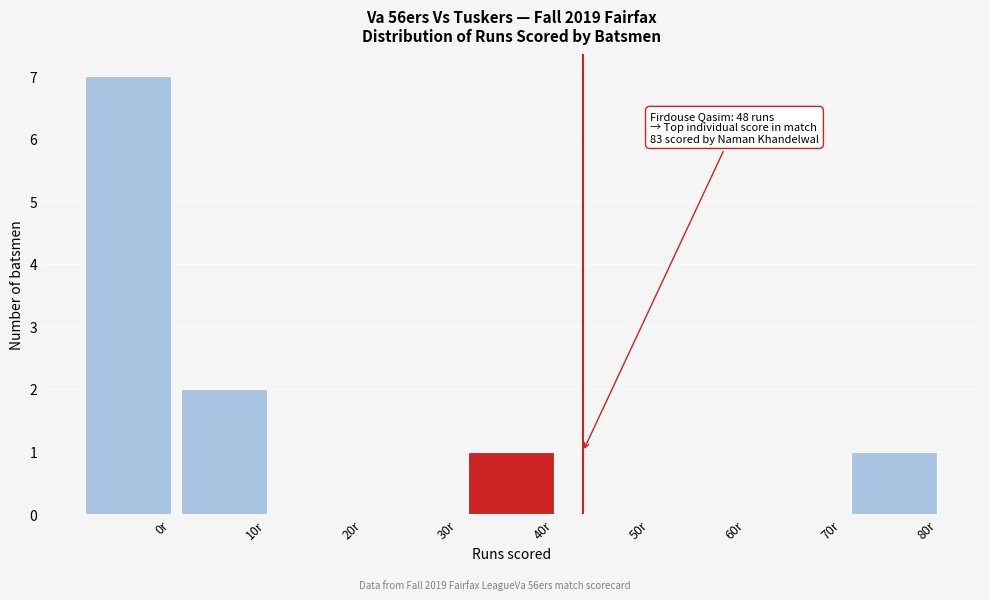

Reading left to right, what are all the values shown in this chart?

0r=7	10r=2	20r=0	30r=0	40r=1	50r=0	60r=0	70r=0	80r=1